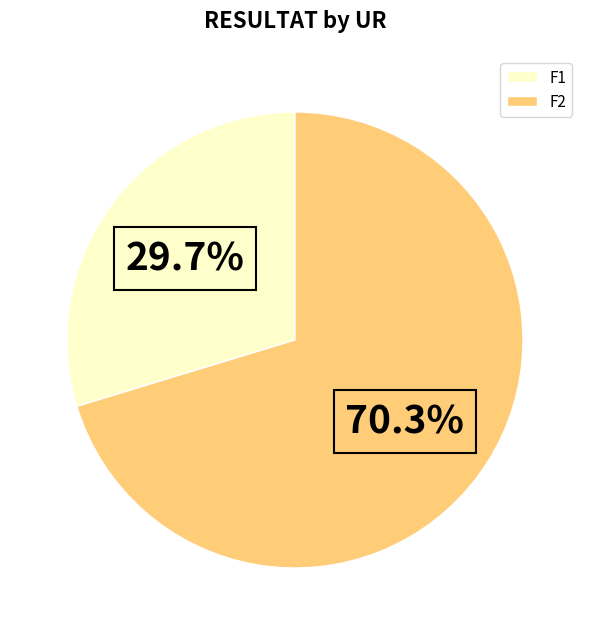

What is the total percentage of F1 and F2?

100.0%